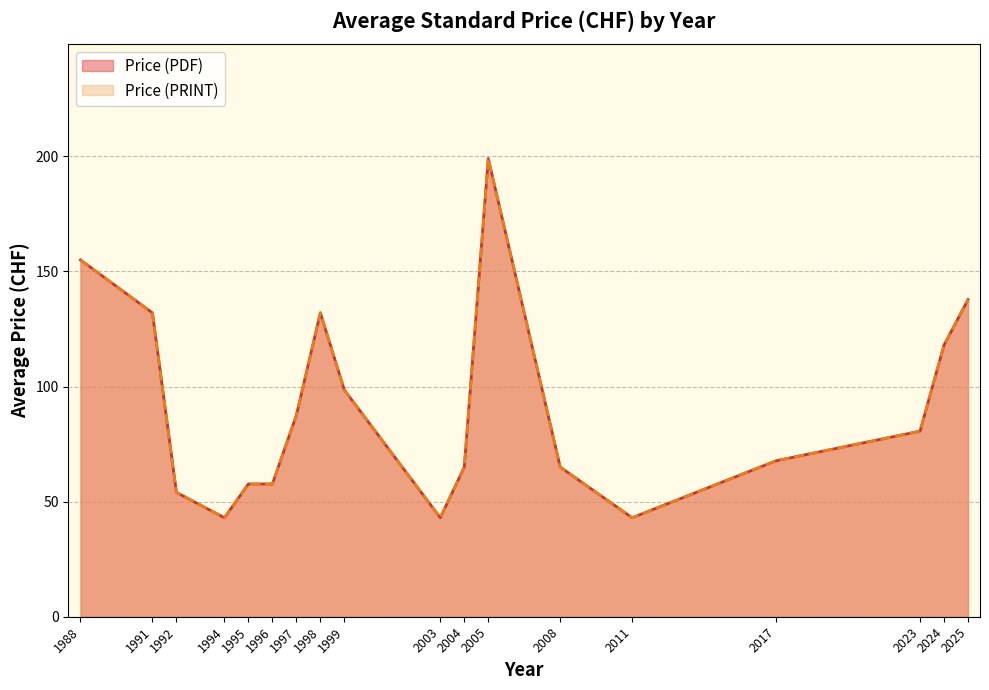

Rank the series by their maximum value, from highest to lowest.

Price (PDF), Price (PRINT)